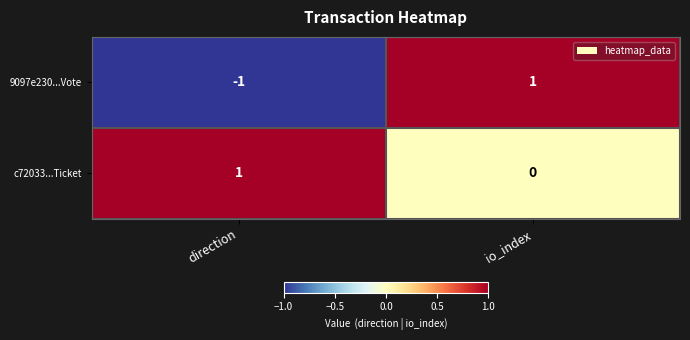

At which label is c72033...Ticket closest to 0?

io_index